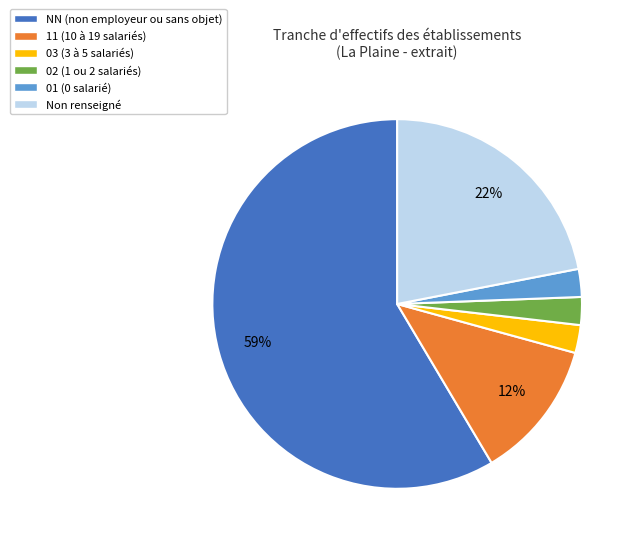

Is there any slice that represents more than half of the pie?

Yes